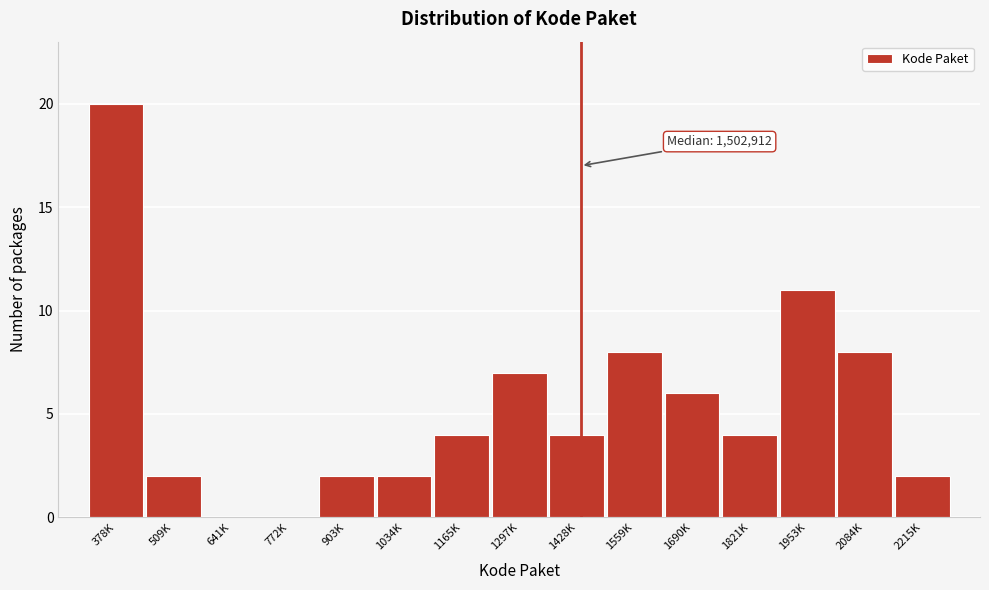

Reading right to left, extract all data points from this chart.

2215K=2	2084K=8	1953K=11	1821K=4	1690K=6	1559K=8	1428K=4	1297K=7	1165K=4	1034K=2	903K=2	772K=0	641K=0	509K=2	378K=20